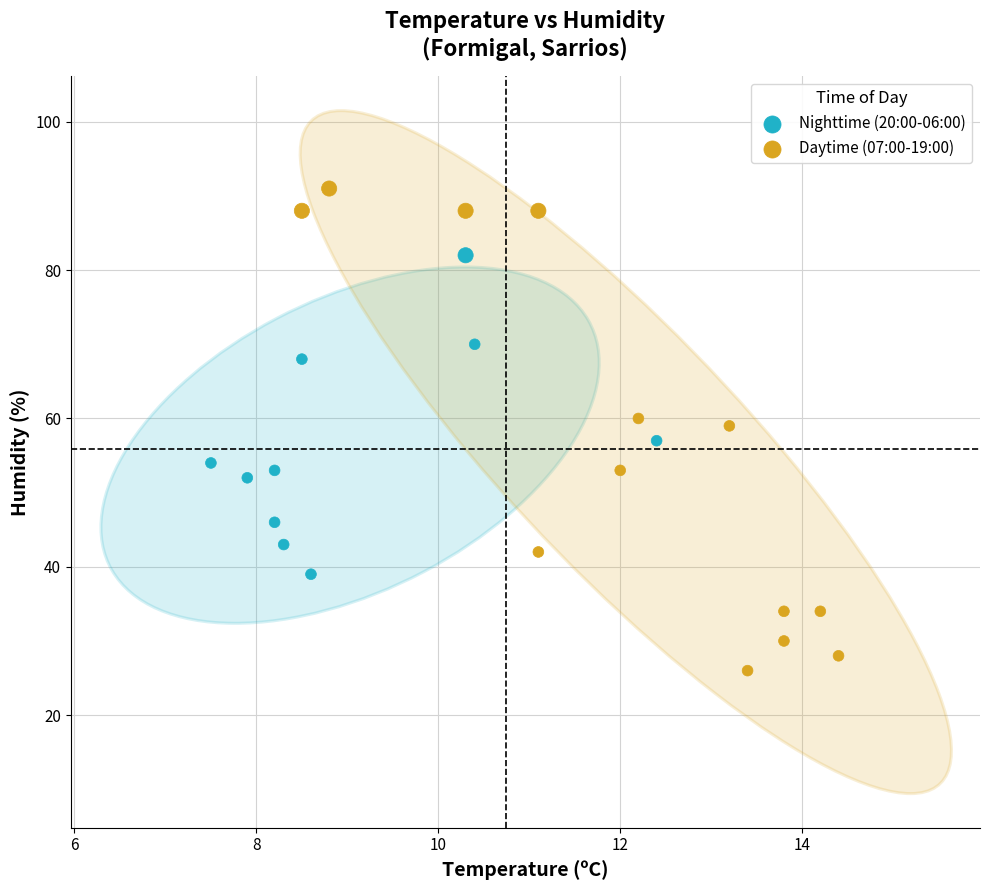

Which series has the widest spread of Y values?

Daytime (07:00-19:00)